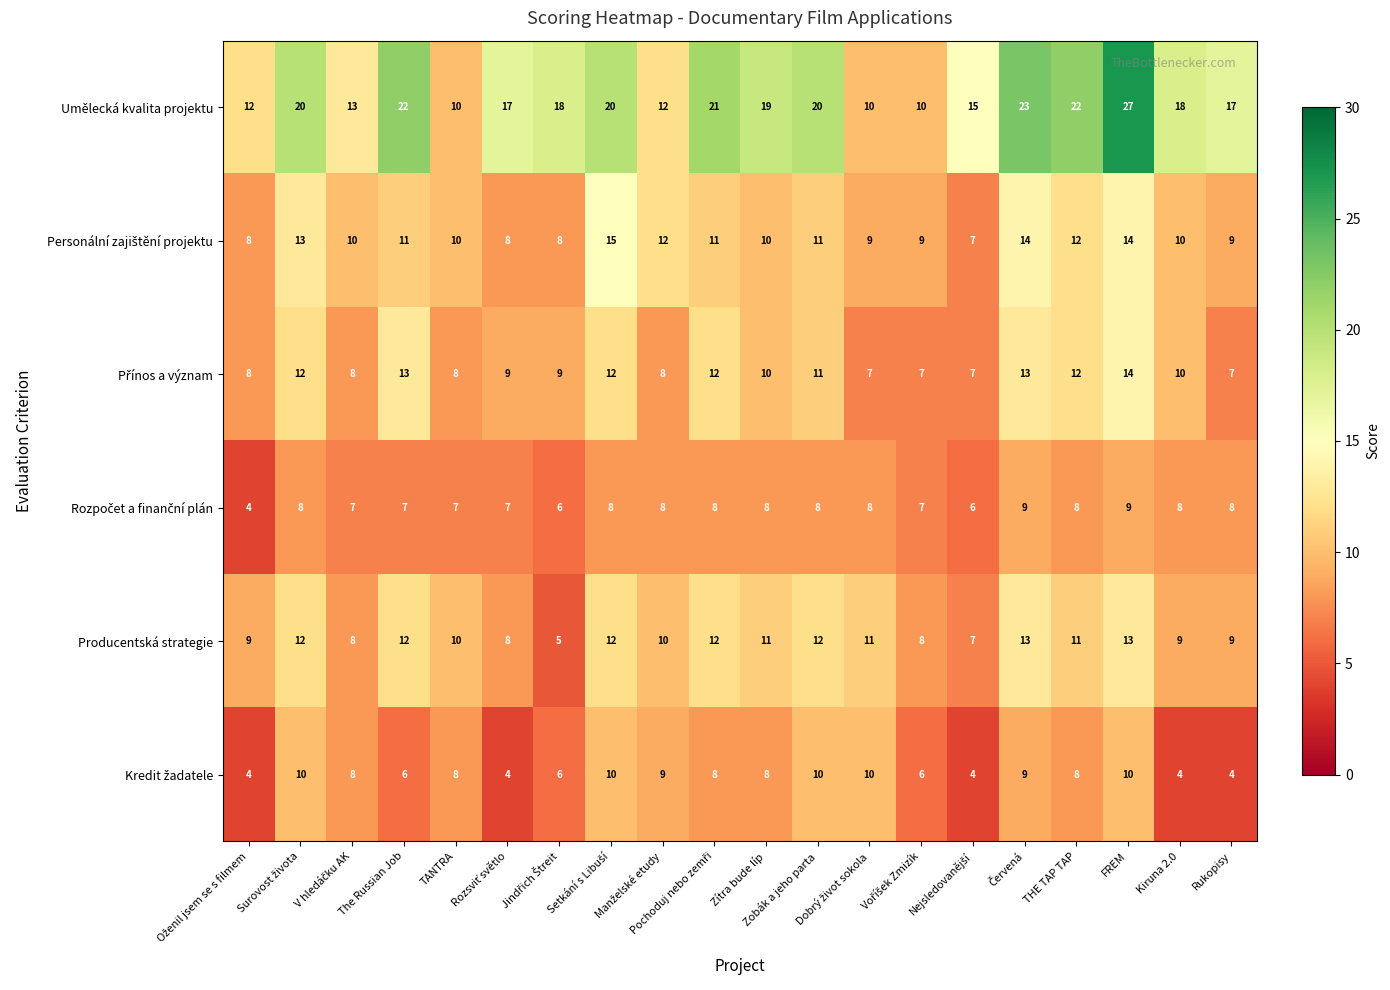

Count the Producentská strategie values in the range 9 to 12.

13